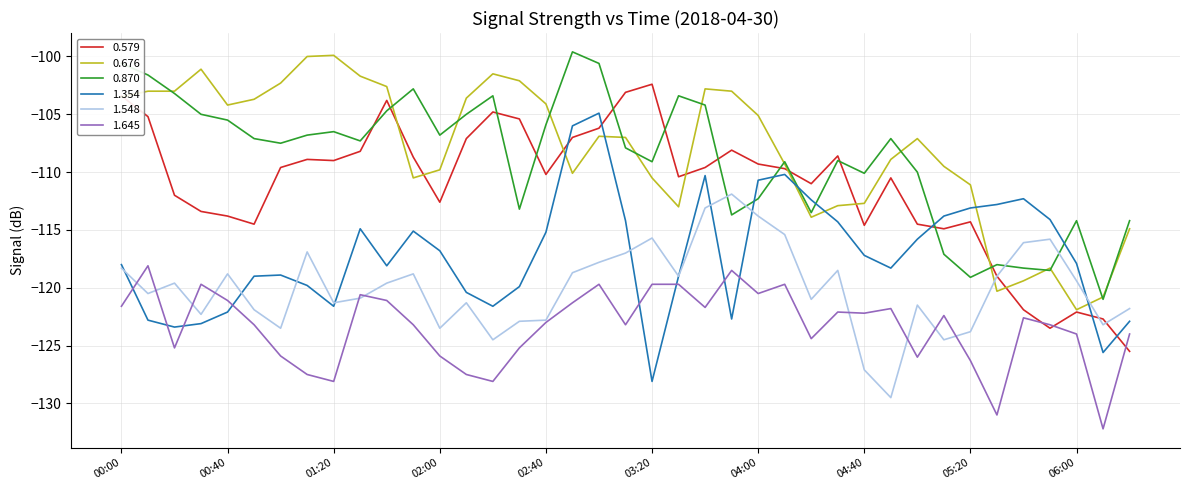

What is the highest value of the 0.579 series?

-102.4